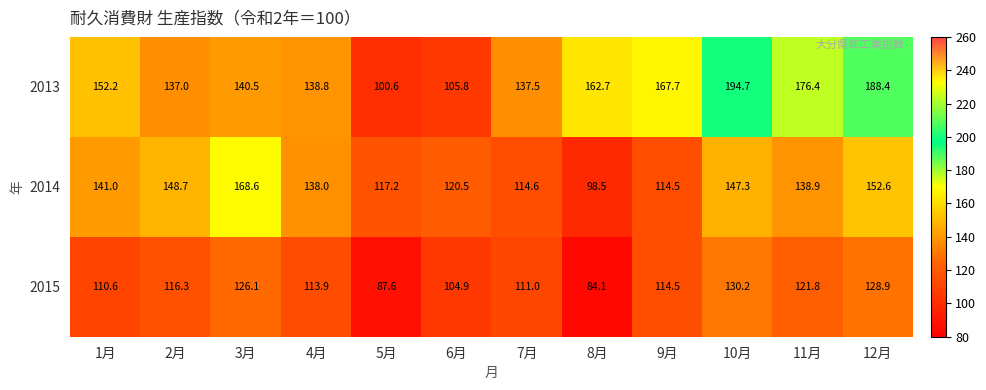

Which series has the largest total across all categories?

2013